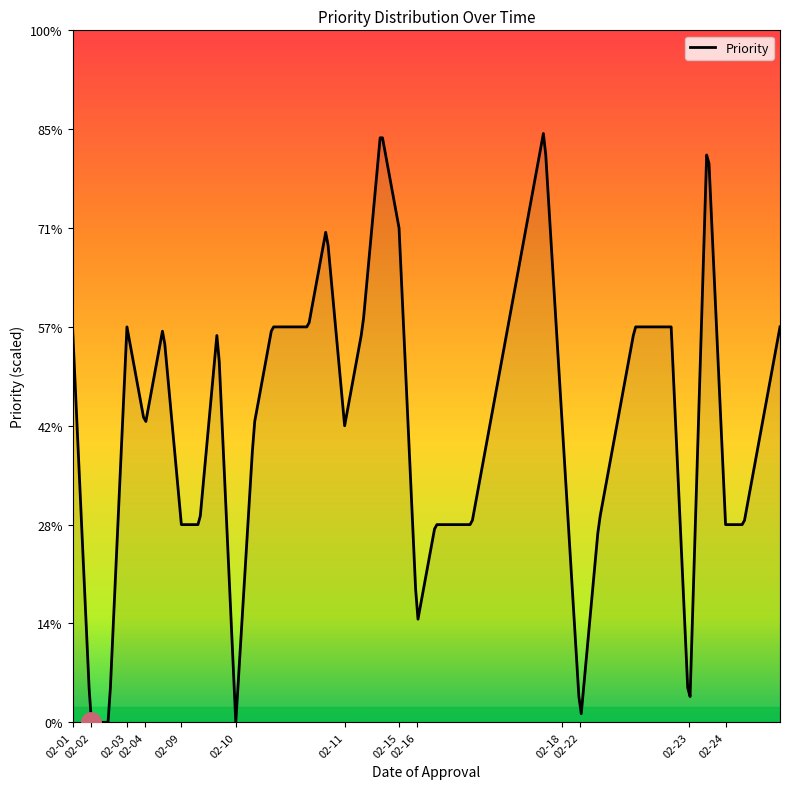

Does the chart have visible grid lines?

No